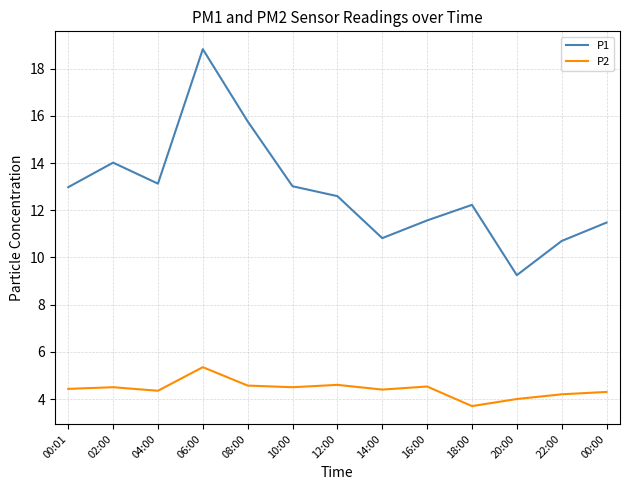

How many lines are shown in the chart?

2